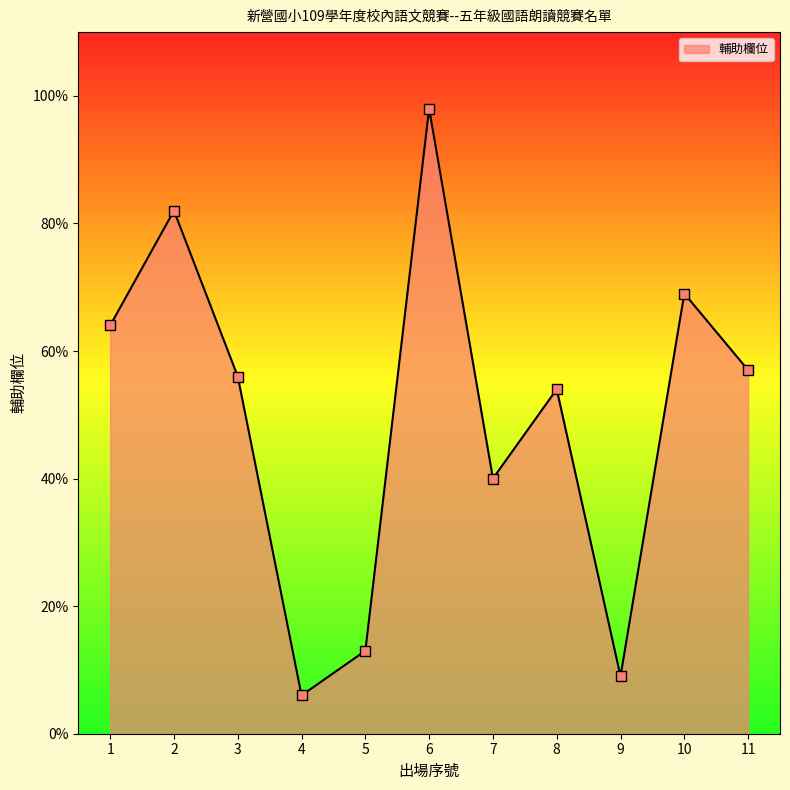

What is the change in value from 1 to 2?

+18.0